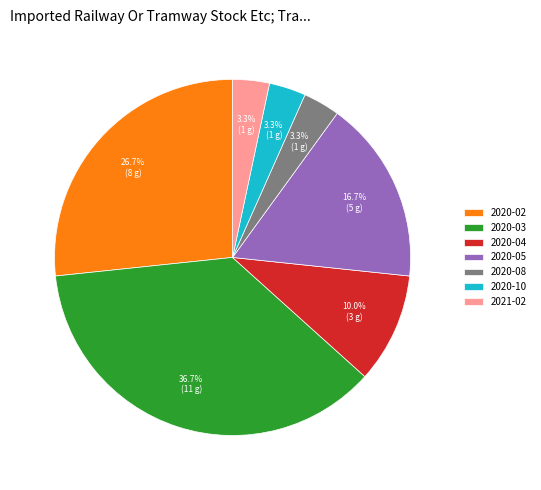

Is the sum of 2020-05 and 2021-02 greater than half?

No